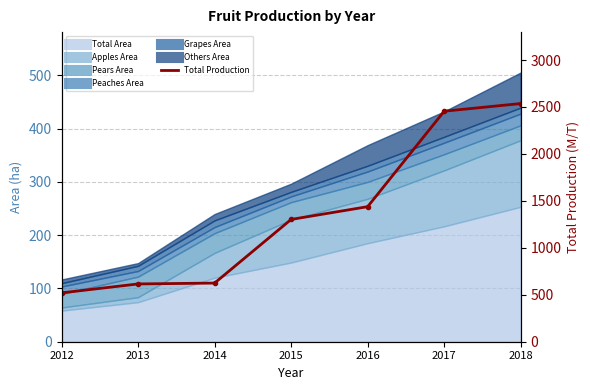

List the labels in order of value, largest first.

2018, 2017, 2016, 2015, 2014, 2013, 2012